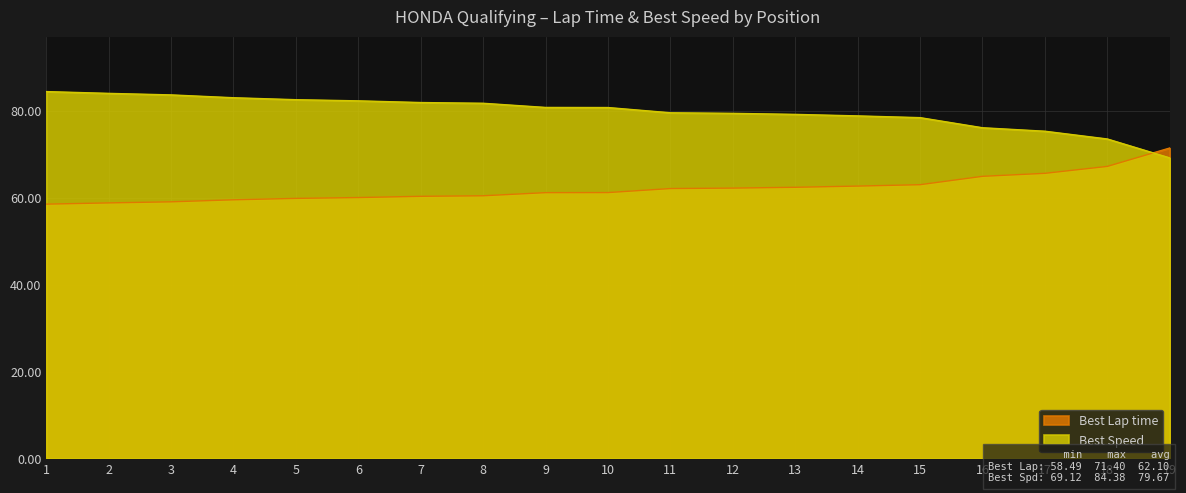

What are all the series names shown in the legend?

Best Lap time, Best Speed